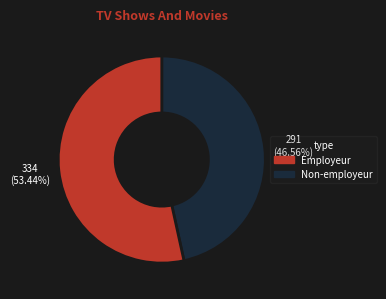

How many slices are in this pie chart?

2